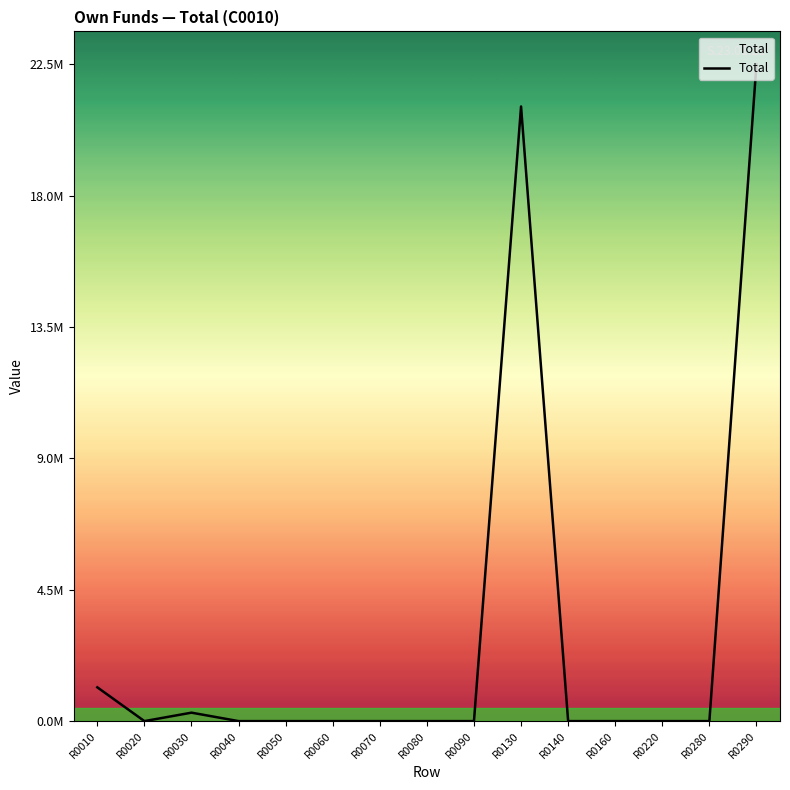

List the labels in order of value, smallest first.

R0020, R0040, R0050, R0060, R0070, R0080, R0090, R0140, R0160, R0220, R0280, R0030, R0010, R0130, R0290